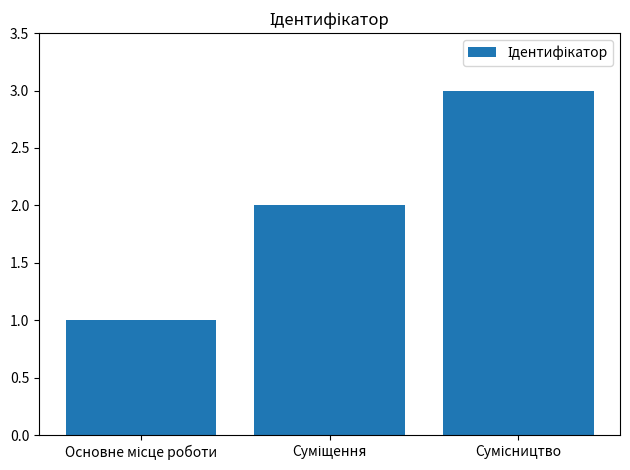

What is the value of the 1st bar from the left?

1